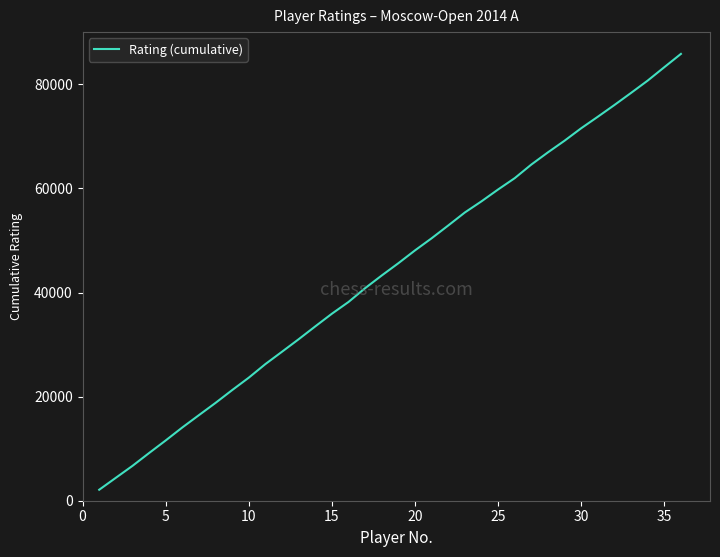

What is the difference between the maximum and minimum values?

83745